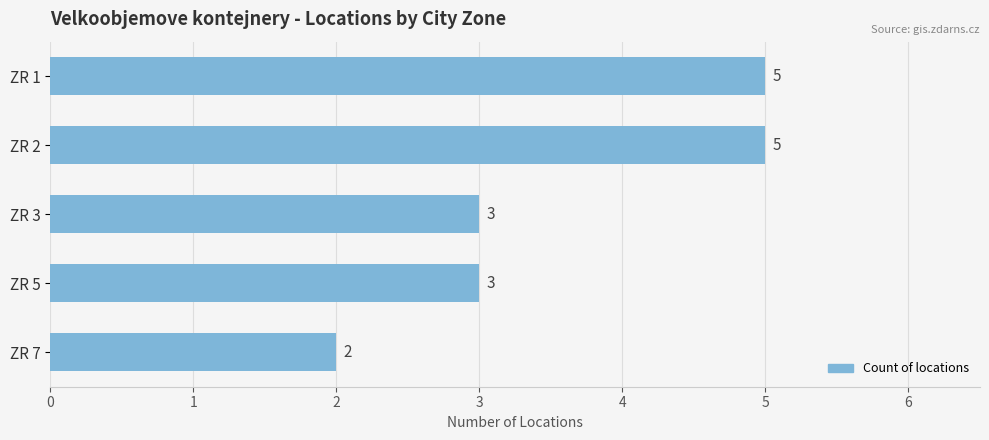

What is the average value?

4